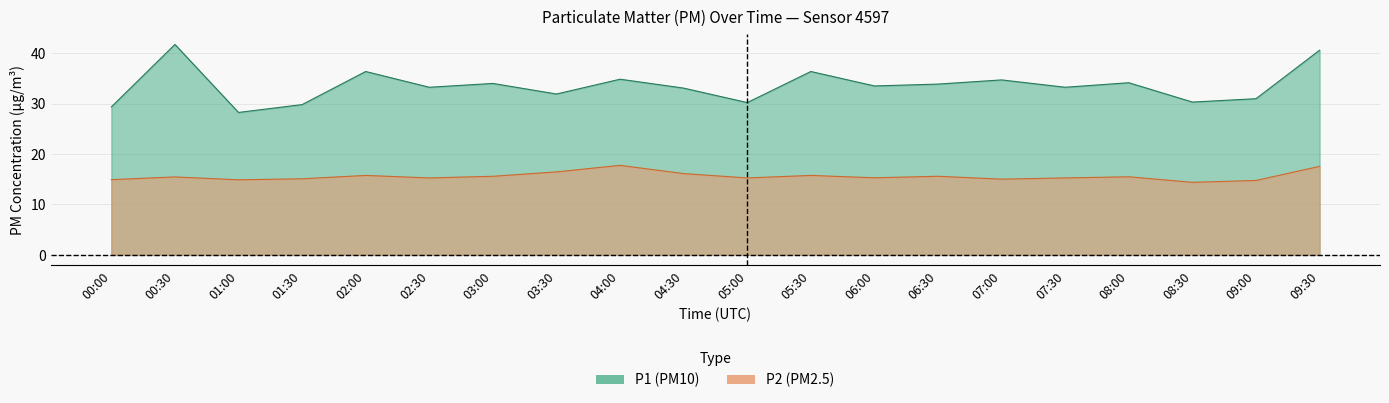

Which category has the lowest value across all series?

08:30